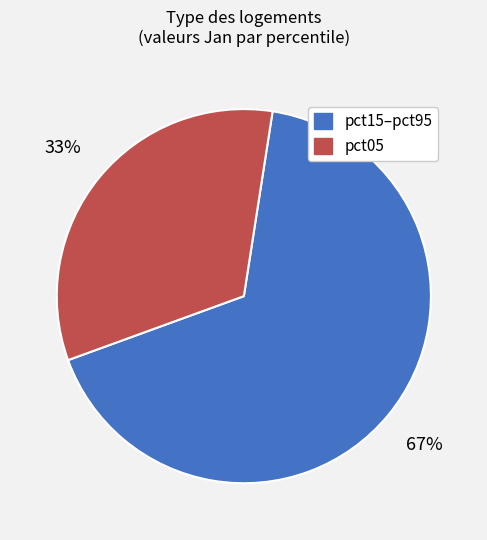

Which category has the smallest portion of the pie?

pct05